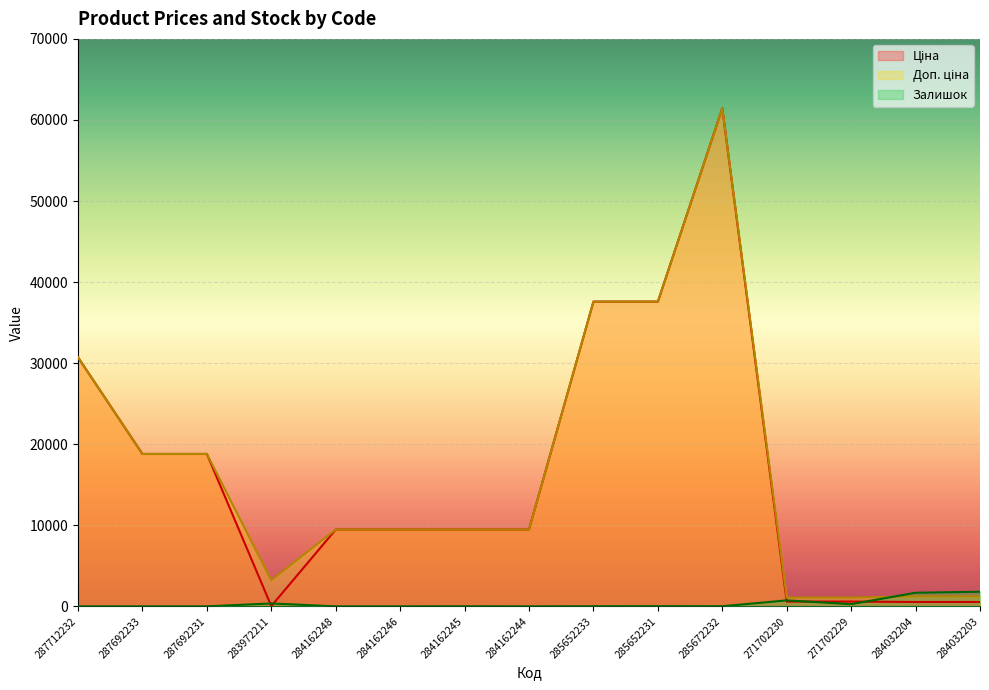

What are all the series names shown in the legend?

Ціна, Доп. ціна, Залишок